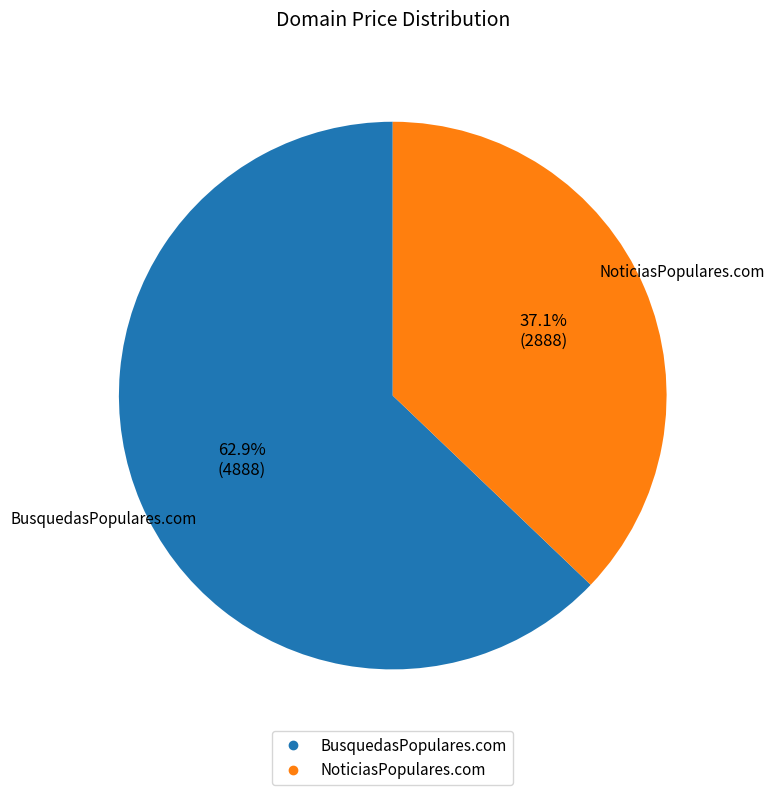

Does BusquedasPopulares.com account for over 50% of the chart?

Yes